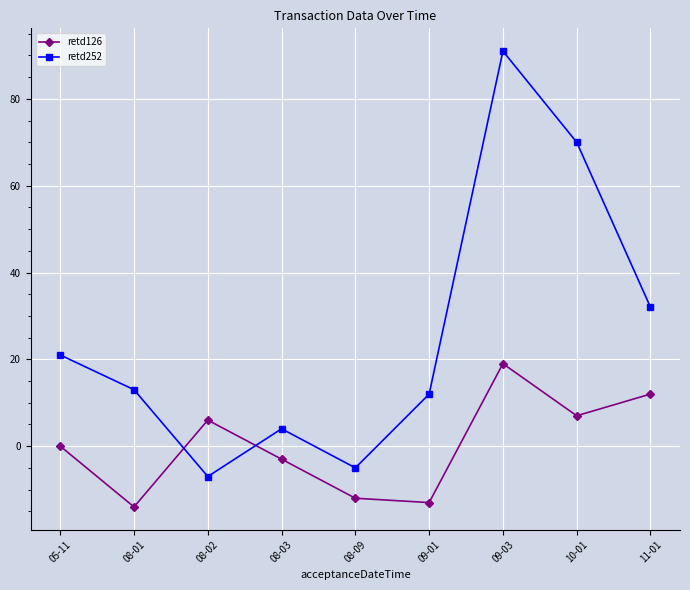

Which series has the widest spread of values?

retd252